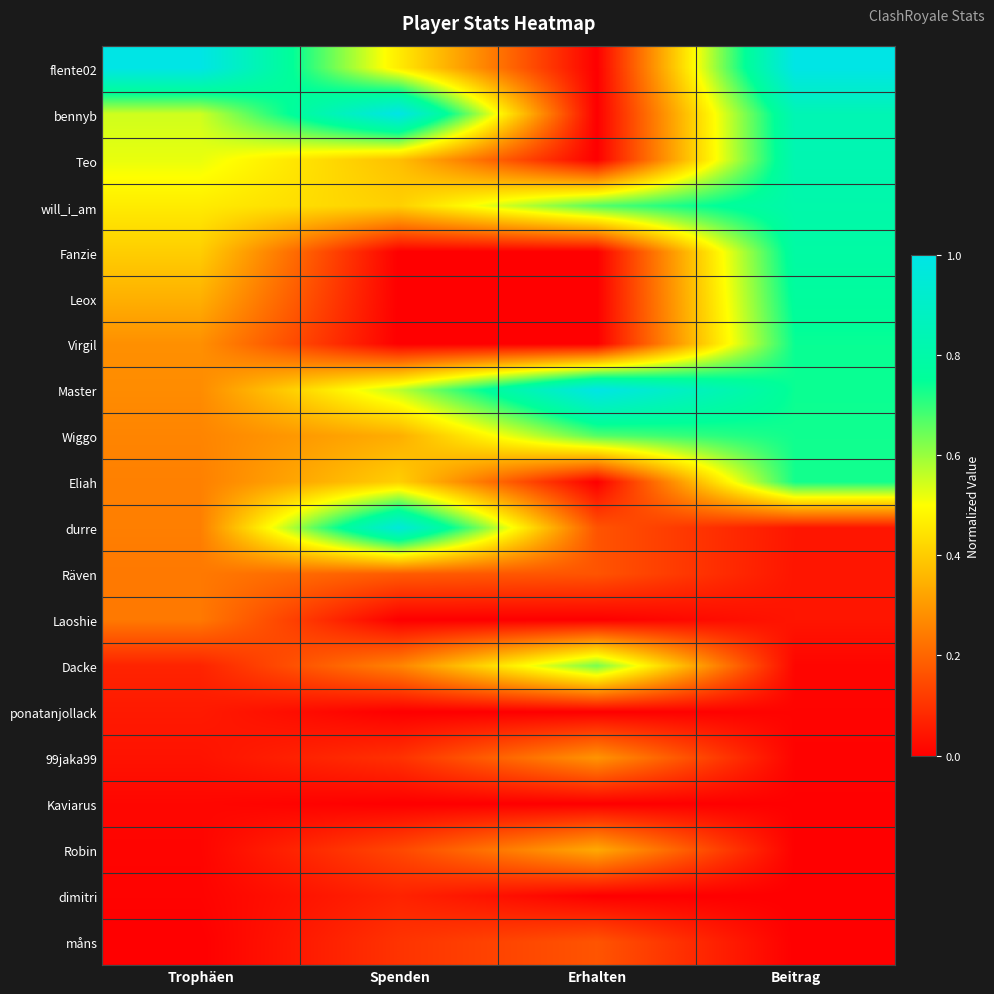

Rank the series at Trophäen from lowest to highest value.

måns, dimitri, Robin, Kaviarus, 99jaka99, ponatanjollack, Dacke, Räven, Laoshie, durre, Eliah, Wiggo, Master, Virgil, Leox, Fanzie, will_i_am, Teo, bennyb, flente02